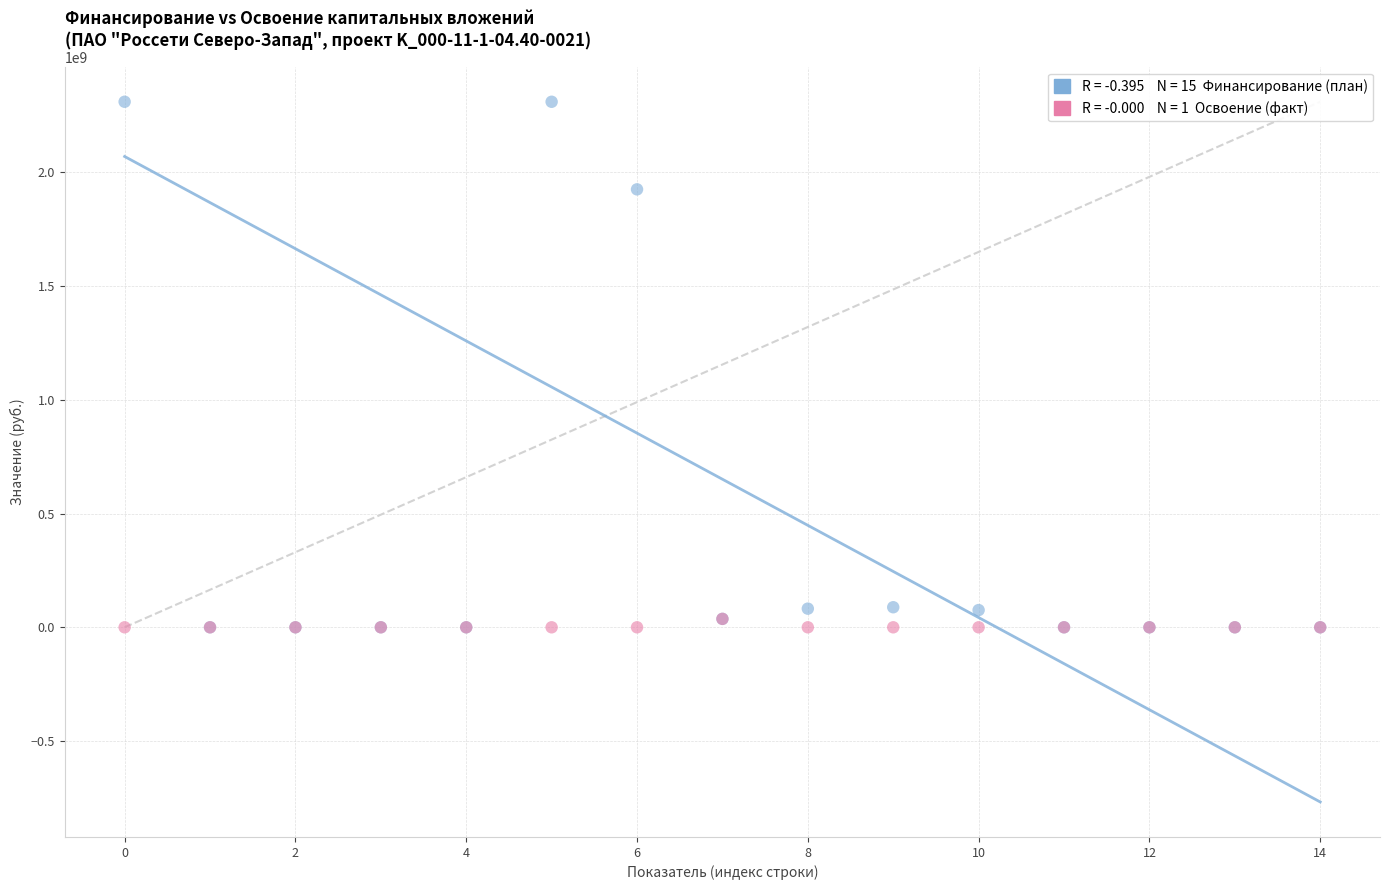

Across all series, what Y value is closest to 1155112281?

1925187135